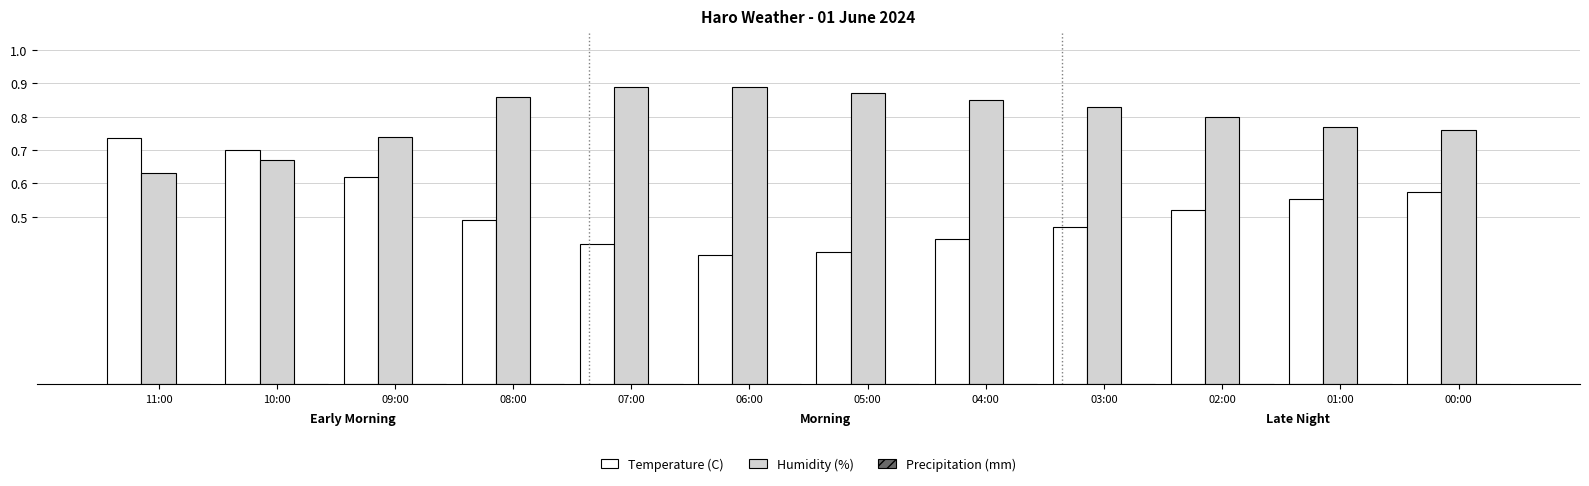

List the series in order of their peak value, lowest first.

Temperature (C), Humidity (%)